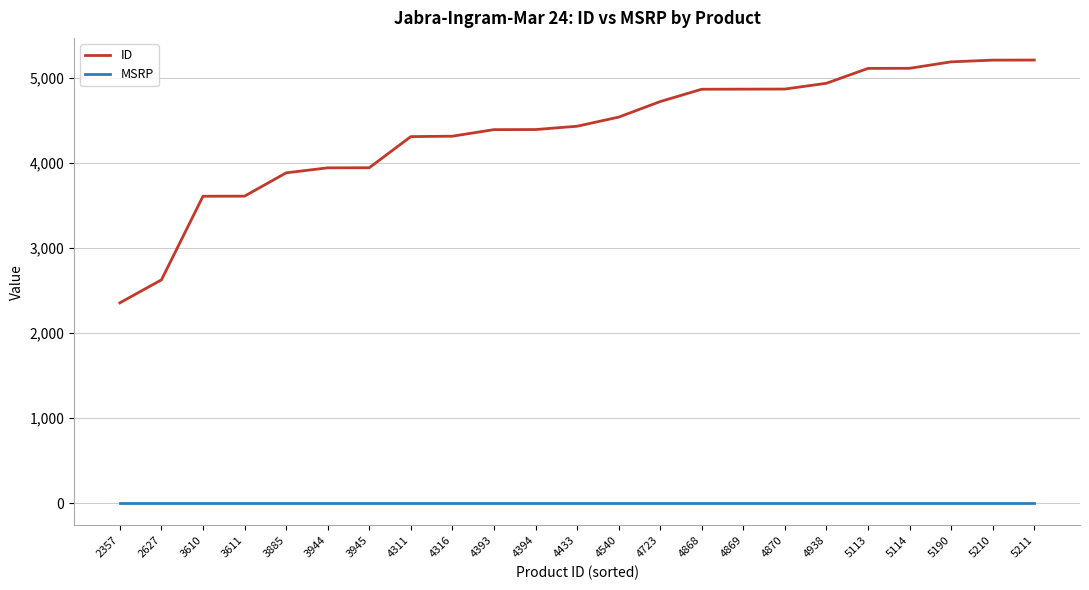

Does the chart display data point markers on the line(s)?

No